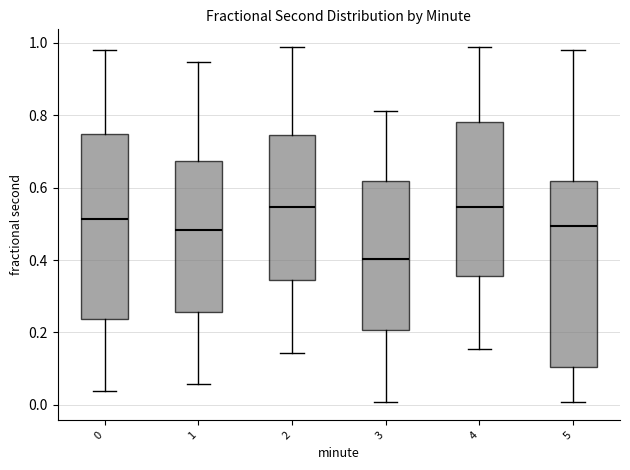

Reading left to right, transcribe this box plot: for each box, give where its median line is, the range the box spans, and where its two whiskers end, as read against the y-axis. The values are not printed on the chart, so give them approximately, as read against the axis.

0: median 0.52, box 0.24 to 0.74, whiskers 0.04 to 0.98
1: median 0.48, box 0.26 to 0.68, whiskers 0.06 to 0.94
2: median 0.54, box 0.34 to 0.74, whiskers 0.14 to 0.98
3: median 0.40, box 0.20 to 0.62, whiskers 0.00 to 0.82
4: median 0.54, box 0.36 to 0.78, whiskers 0.16 to 0.98
5: median 0.50, box 0.10 to 0.62, whiskers 0.00 to 0.98